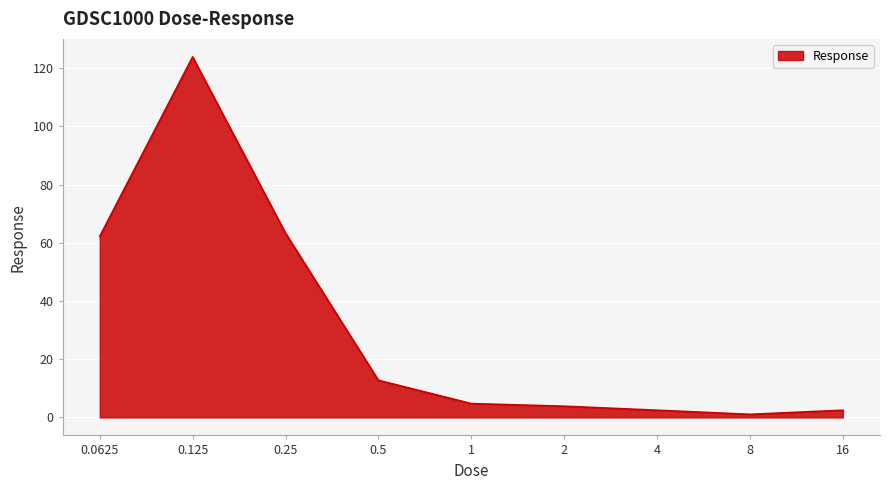

What is the minimum value shown in the chart?

1.0